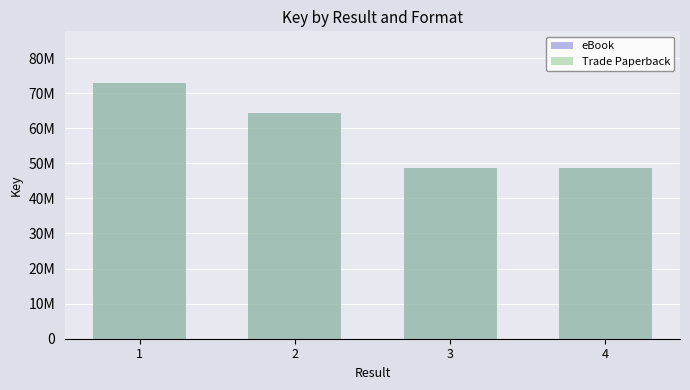

What is the value of the eBook bar at the 1st from the left?

73022464